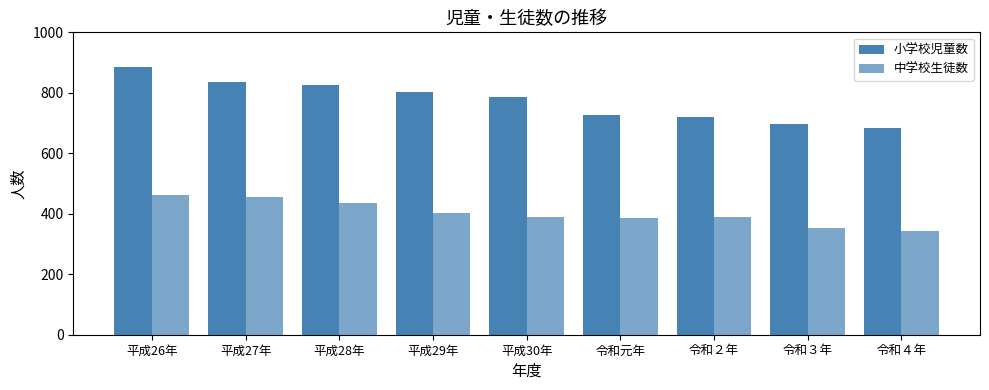

Reading right to left, what are all the values shown in this chart?

小学校児童数: 令和４年=684	令和３年=696	令和２年=720	令和元年=727	平成30年=785	平成29年=804	平成28年=827	平成27年=837	平成26年=886
中学校生徒数: 令和４年=342	令和３年=354	令和２年=390	令和元年=386	平成30年=388	平成29年=403	平成28年=436	平成27年=456	平成26年=461